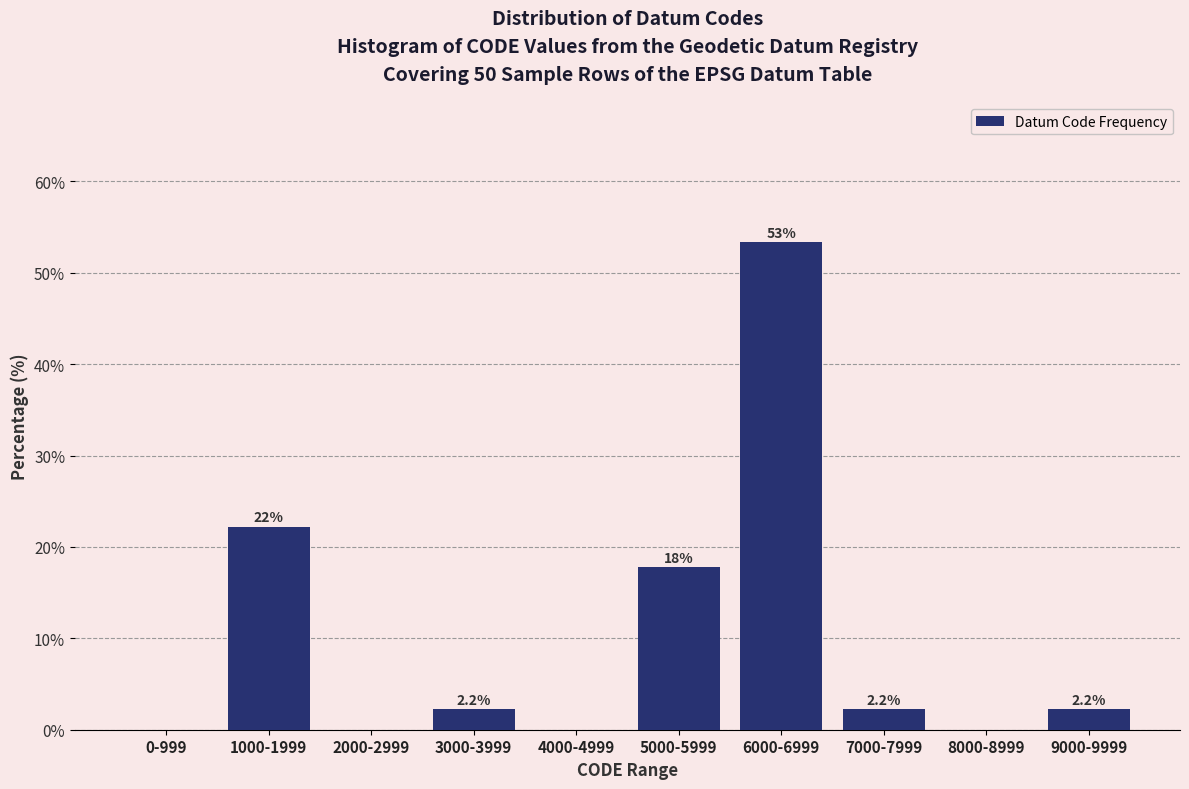

Reading left to right, extract all data points from this chart.

0-999=0.0	1000-1999=22.2	2000-2999=0.0	3000-3999=2.2	4000-4999=0.0	5000-5999=17.8	6000-6999=53.3	7000-7999=2.2	8000-8999=0.0	9000-9999=2.2